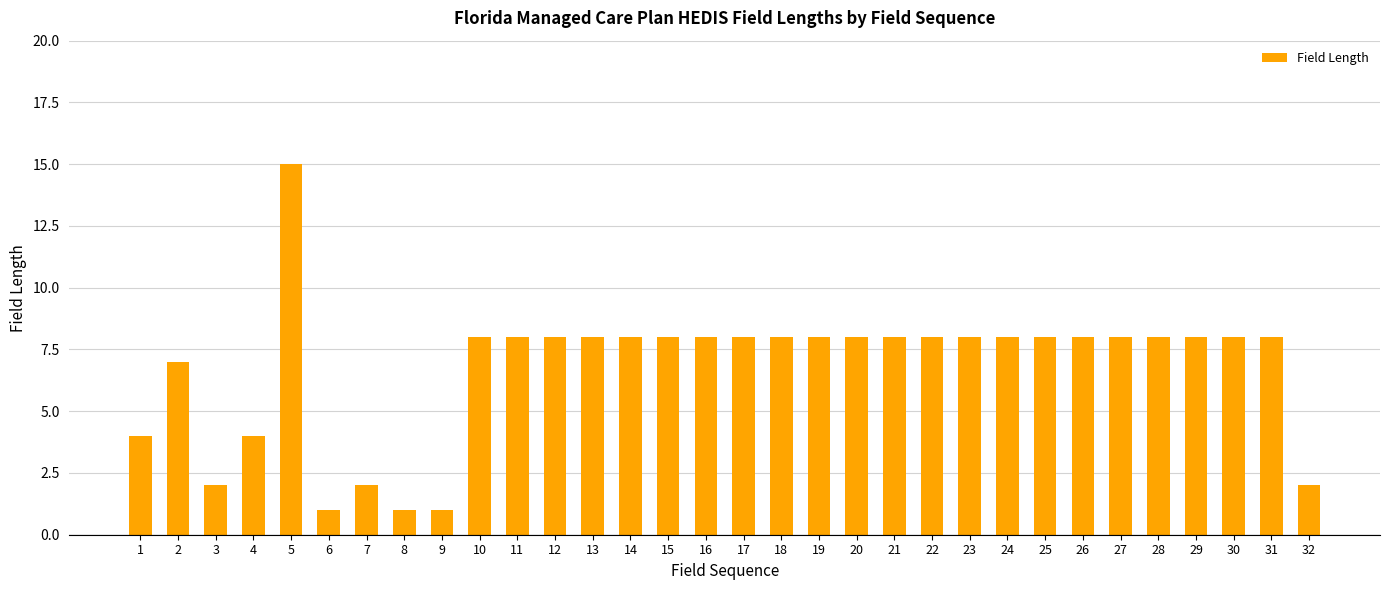

Which has a higher value, 19 or 2?

19